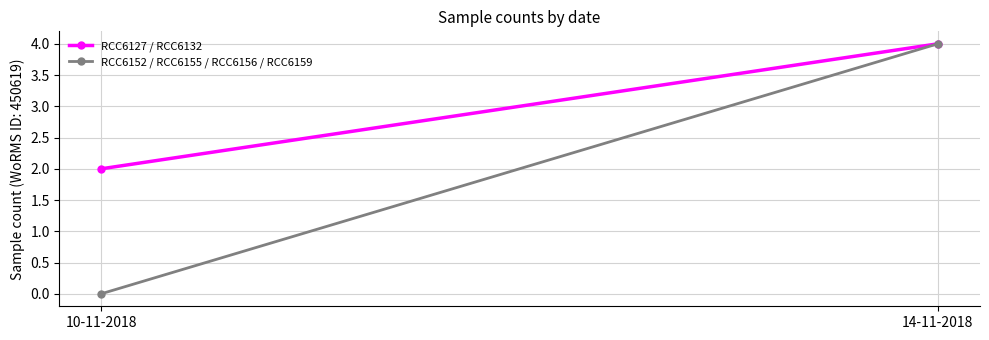

Reading left to right, transcribe all the data shown in this chart.

RCC6127 / RCC6132: 2	4
RCC6152 / RCC6155 / RCC6156 / RCC6159: 0	4